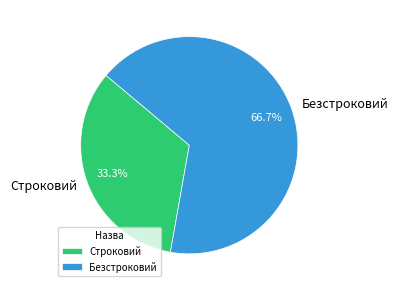

What is the total percentage of Безстроковий and Строковий?

100.0%